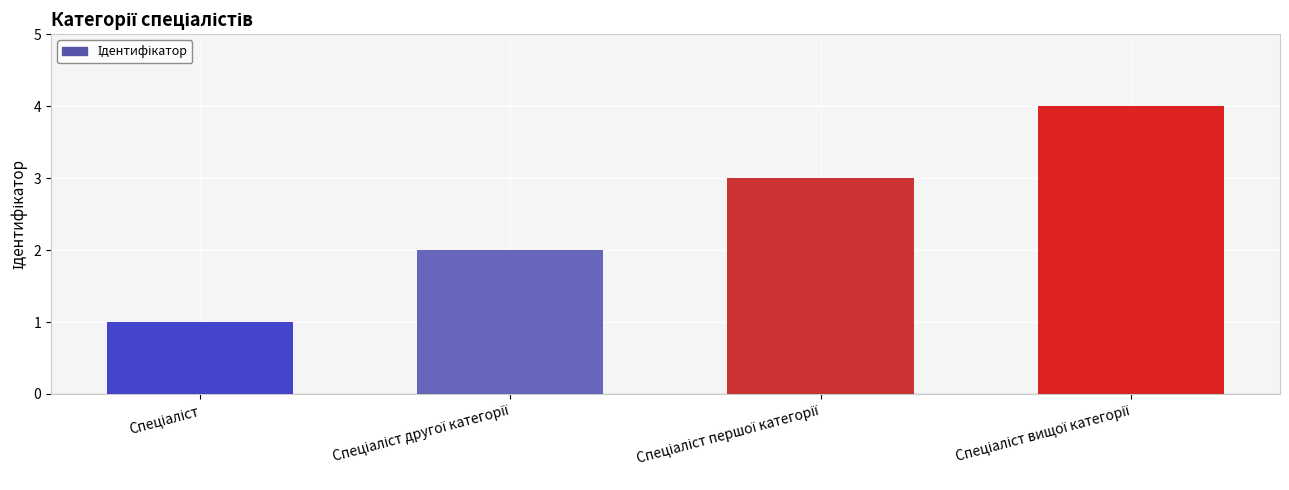

How many data points are less than 3?

2